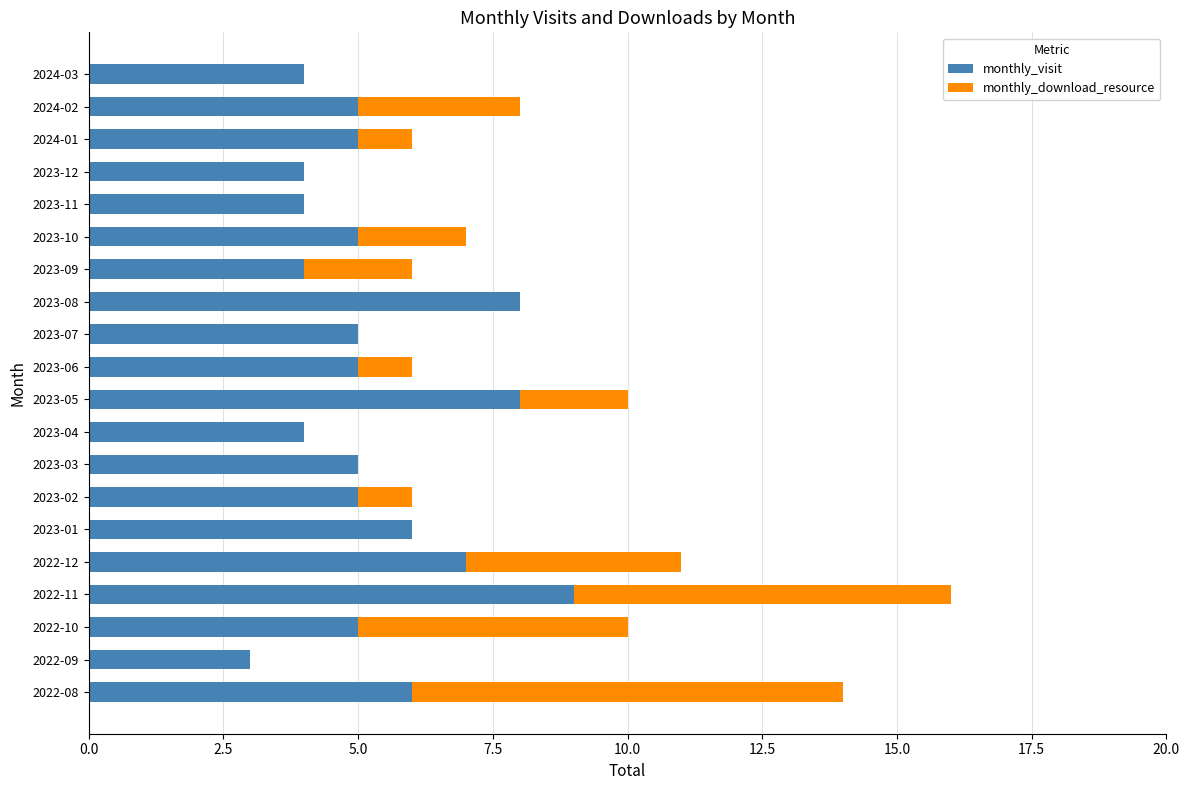

Which category has the highest value in the monthly_visit series?

2022-11